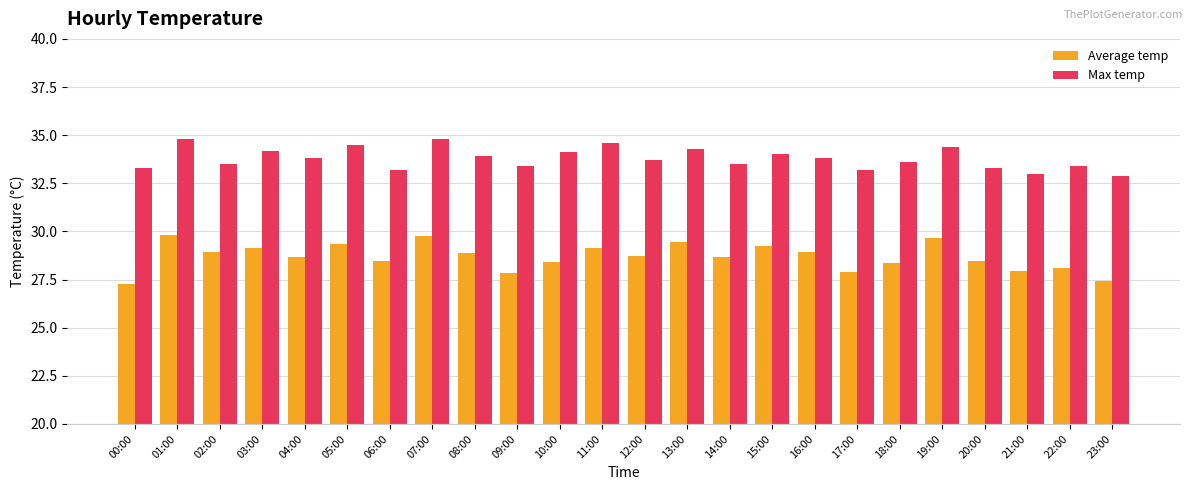

What is the highest value of the Average temp series?

29.8